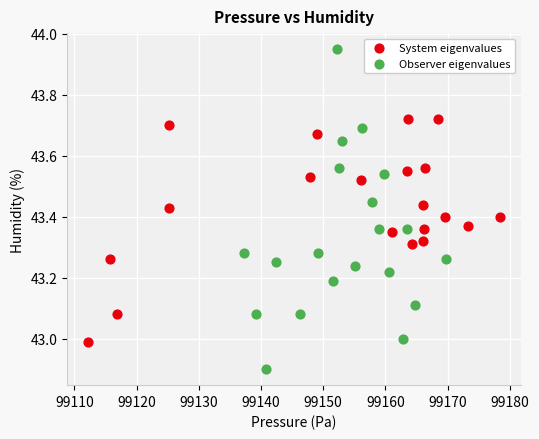

Which series contains the highest Y value?

Observer eigenvalues